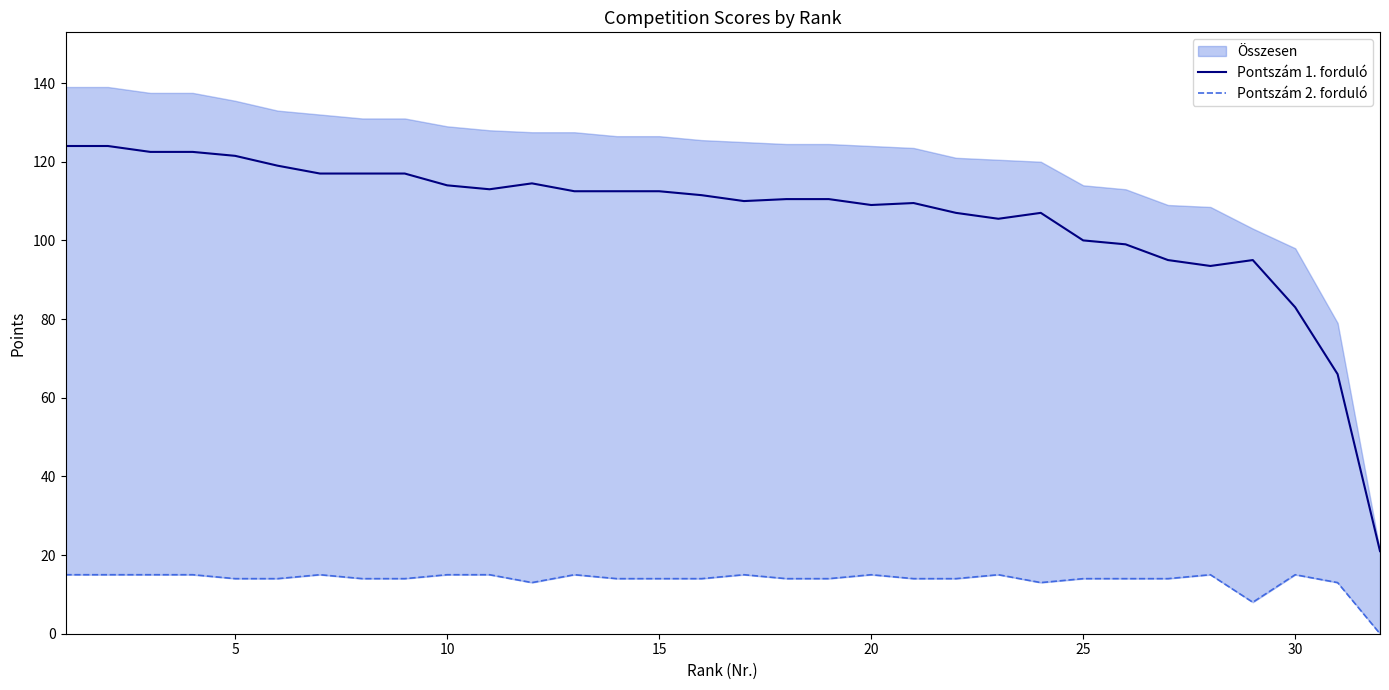

How many interior local valleys does the Pontszám 1. forduló series have?

5